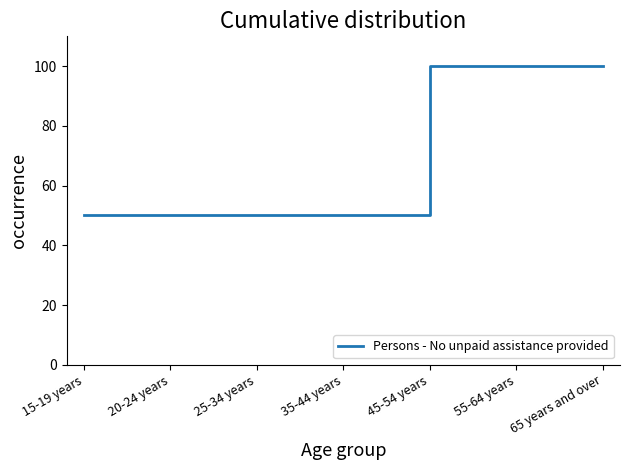

Reading left to right, transcribe all the data shown in this chart.

50	50	50	50	100	100	100